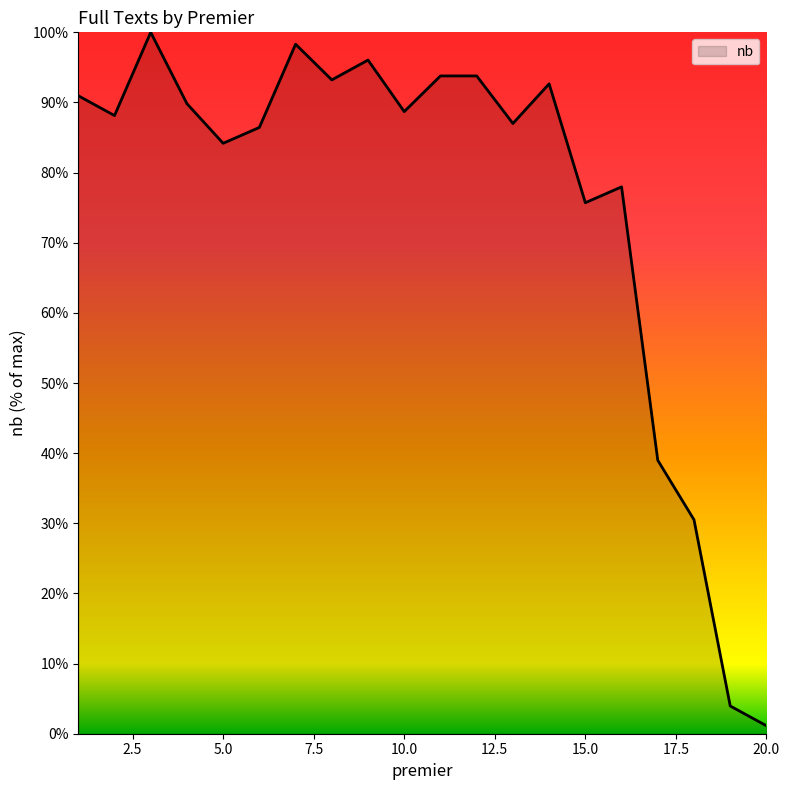

What is the greatest value displayed?

100.0